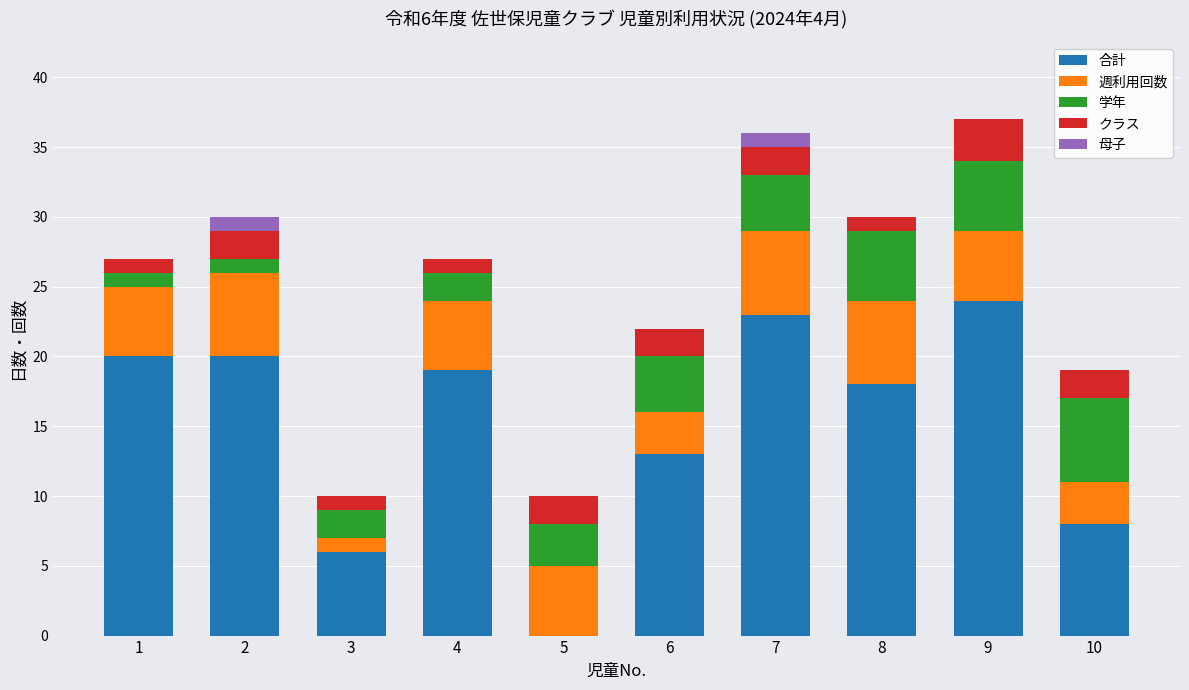

What is the maximum value for 合計?

24